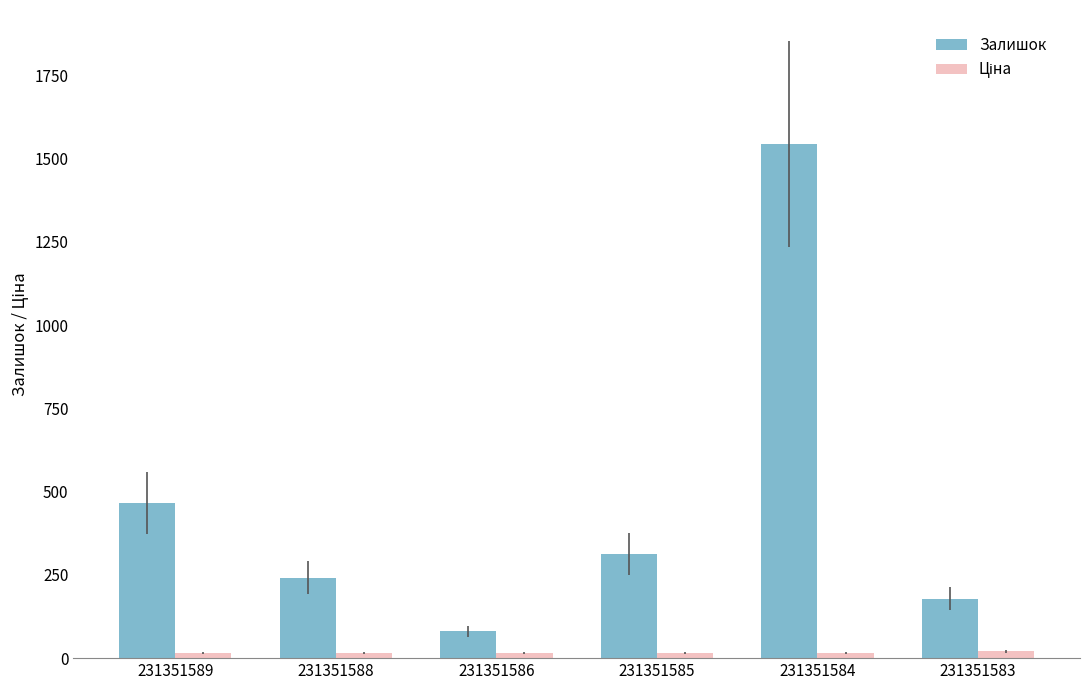

The value of Залишок at 231351583 is 179.0. True or false?

True